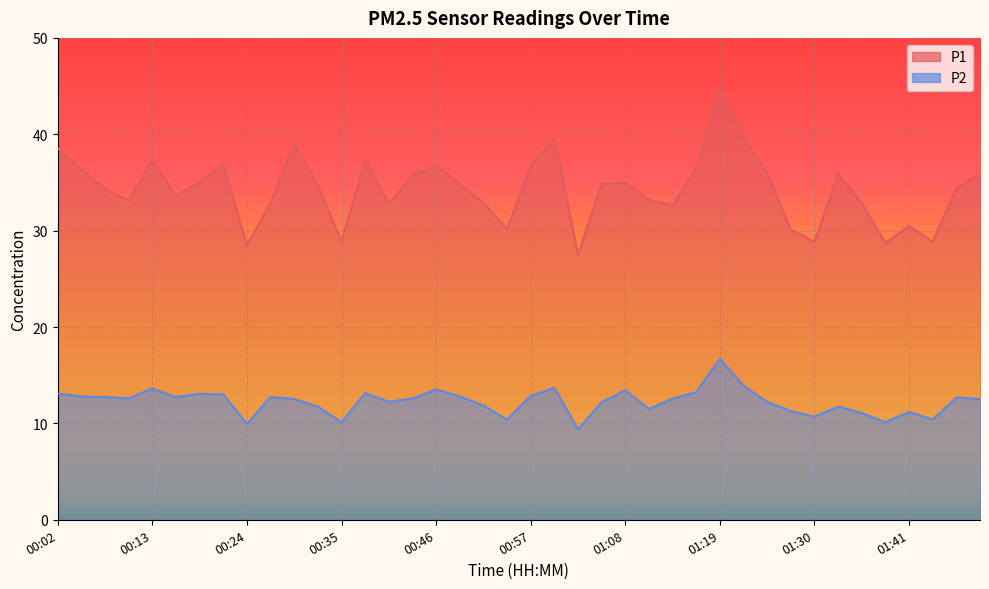

How many values in the P1 series are below 34?

17